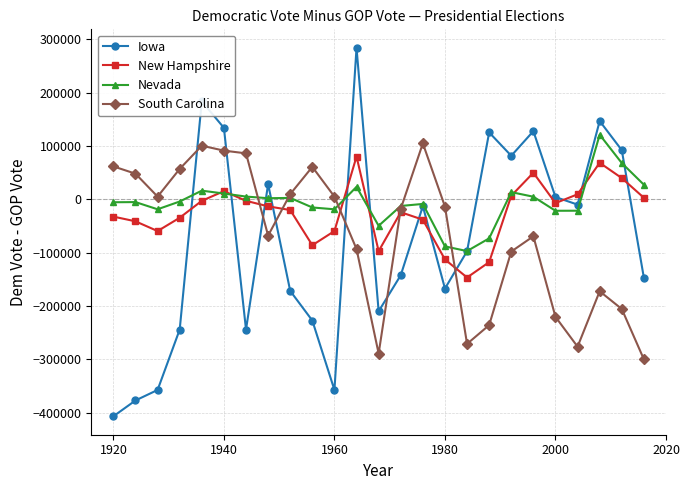

True or false: Iowa and New Hampshire cross at least once.

True